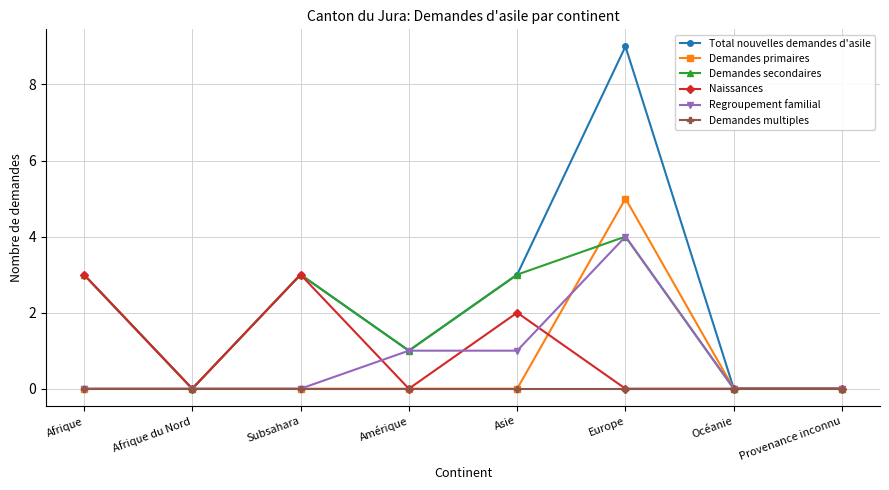

Reading left to right, what are all the values shown in this chart?

Total nouvelles demandes d'asile: Afrique=3	Afrique du Nord=0	Subsahara=3	Amérique=1	Asie=3	Europe=9	Océanie=0	Provenance inconnu=0
Demandes primaires: Afrique=0	Afrique du Nord=0	Subsahara=0	Amérique=0	Asie=0	Europe=5	Océanie=0	Provenance inconnu=0
Demandes secondaires: Afrique=3	Afrique du Nord=0	Subsahara=3	Amérique=1	Asie=3	Europe=4	Océanie=0	Provenance inconnu=0
Naissances: Afrique=3	Afrique du Nord=0	Subsahara=3	Amérique=0	Asie=2	Europe=0	Océanie=0	Provenance inconnu=0
Regroupement familial: Afrique=0	Afrique du Nord=0	Subsahara=0	Amérique=1	Asie=1	Europe=4	Océanie=0	Provenance inconnu=0
Demandes multiples: Afrique=0	Afrique du Nord=0	Subsahara=0	Amérique=0	Asie=0	Europe=0	Océanie=0	Provenance inconnu=0